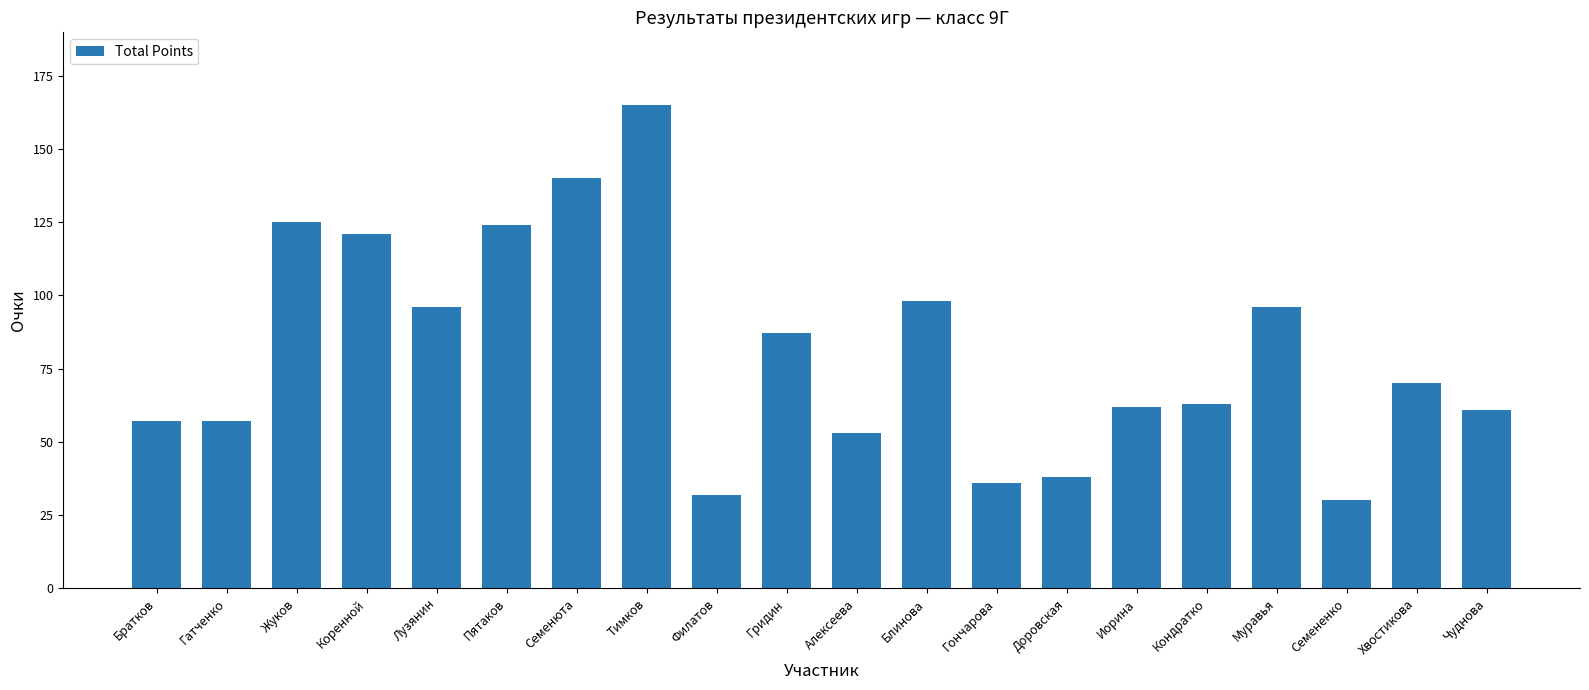

What is the difference between the maximum and minimum values?

135